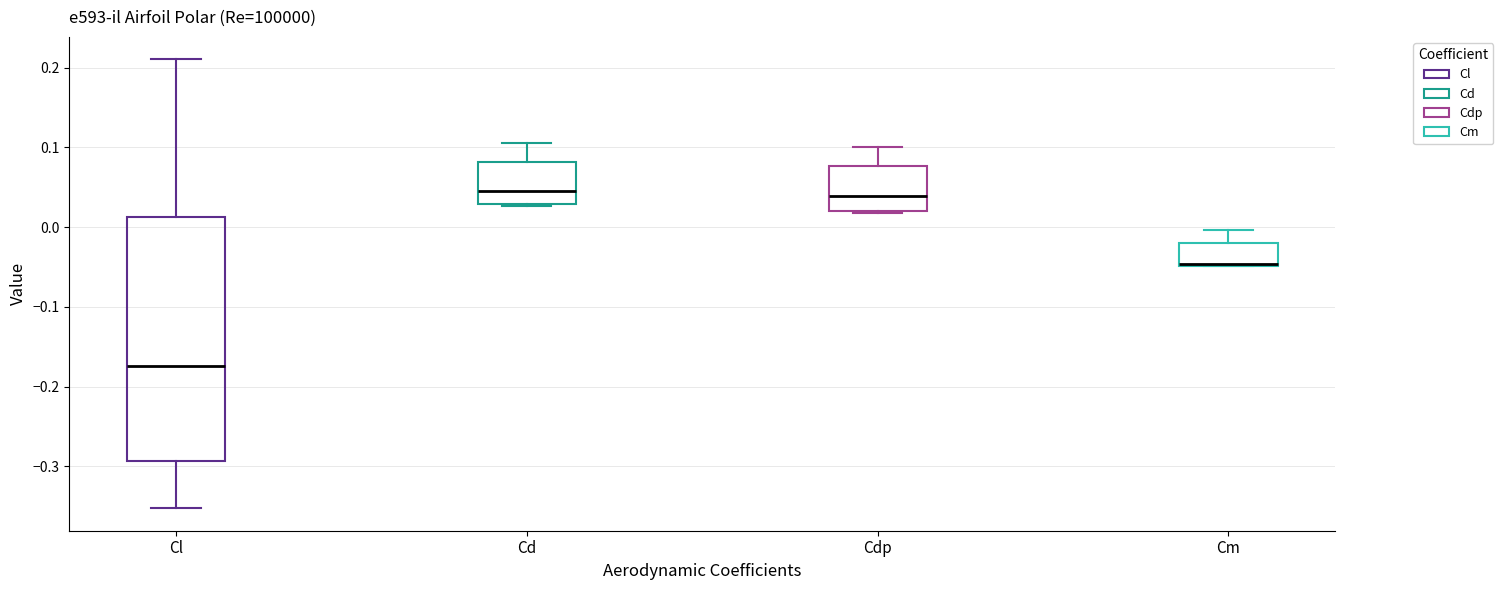

Which box is the tallest, from its lower edge to its upper edge?

Cl